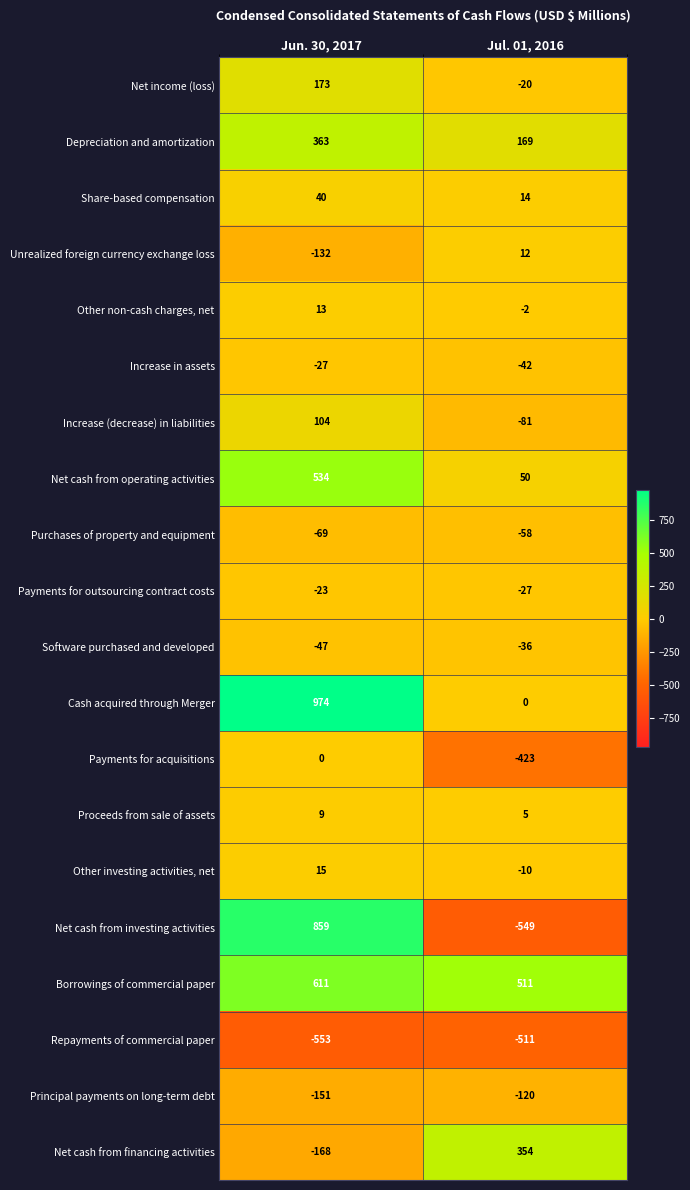

Rank the categories by Increase in assets value from lowest to highest.

Jul. 01, 2016, Jun. 30, 2017